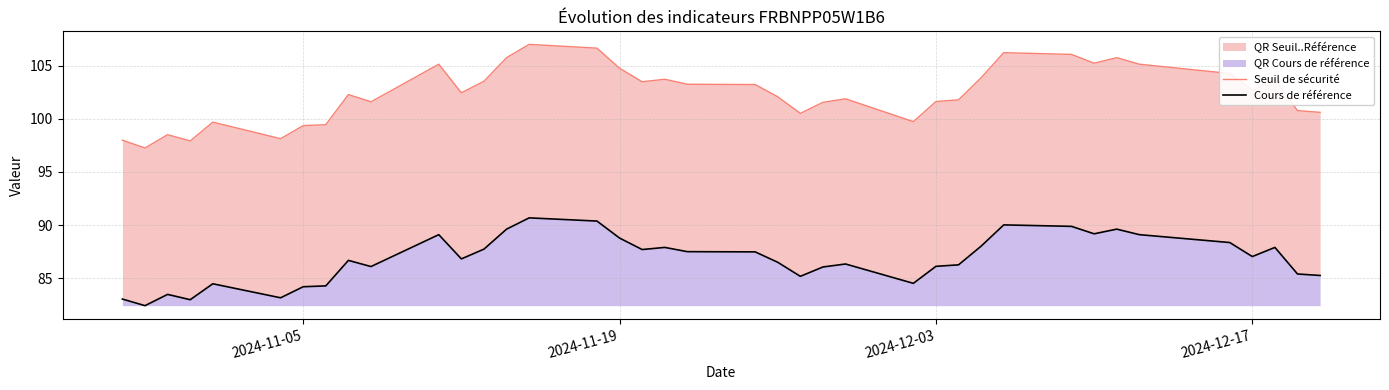

True or false: Cours de référence and Seuil de sécurité intersect in this chart.

False